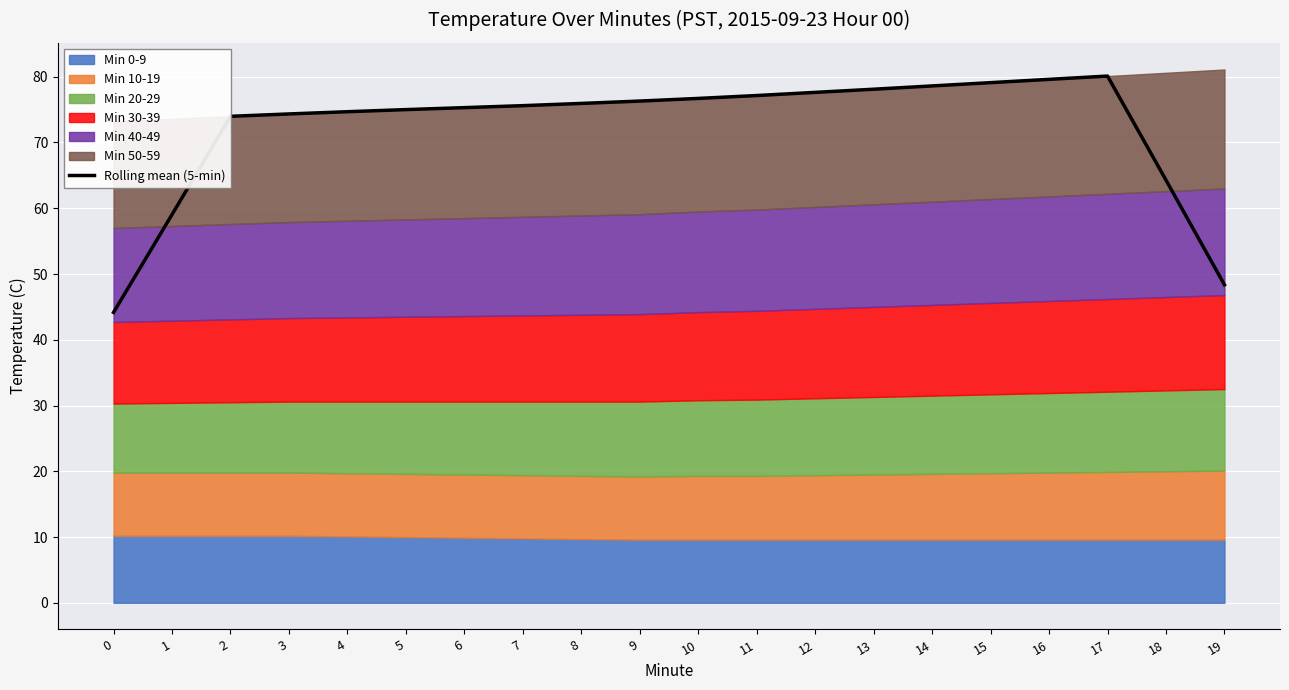

What is the smallest value displayed?

44.2